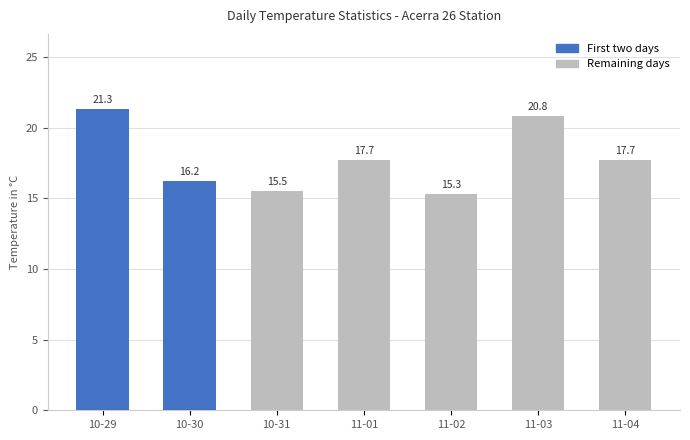

True or false: the data shows 15.3 at 11-02.

True